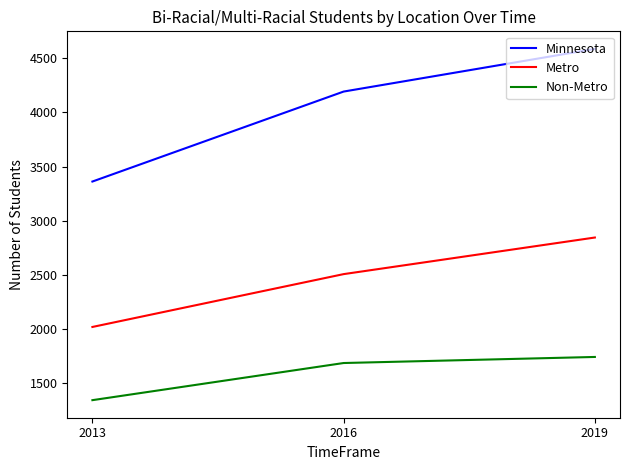

What is the approximate value of Non-Metro at 2013?

1343